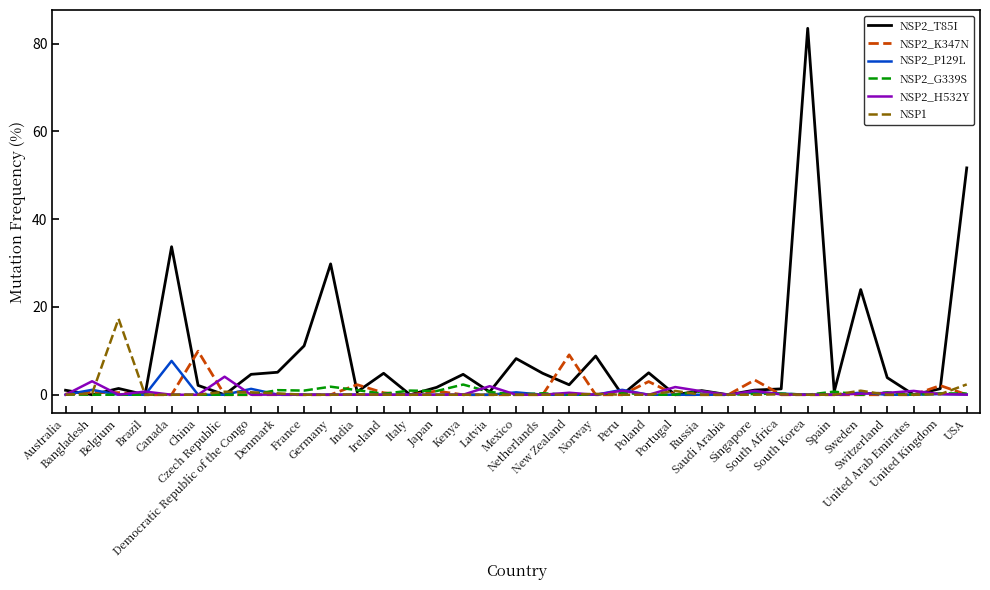

Which series has the largest total across all categories?

NSP2_T85I